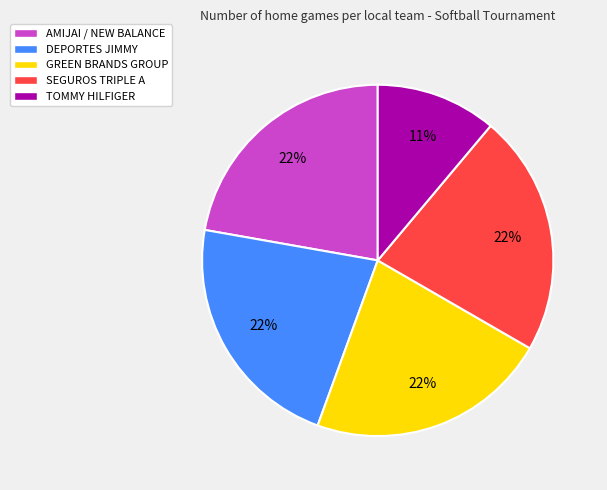

The DEPORTES JIMMY slice represents 15% of the pie. True or false?

False